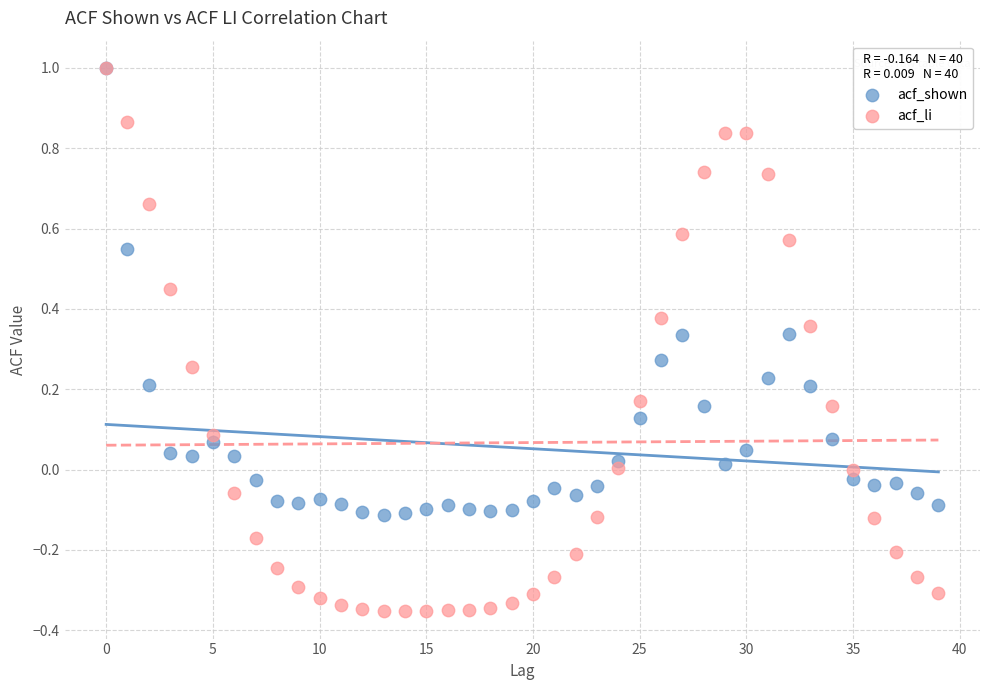

Which series has the largest Y range (max minus min)?

acf_li